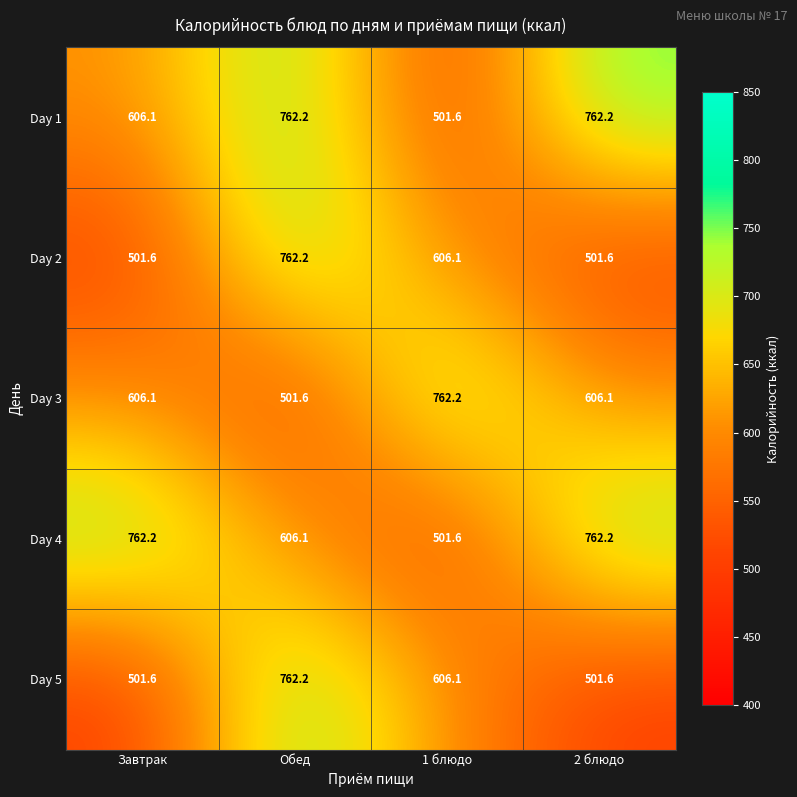

What is the spread (max minus min) of values at 2 блюдо?

260.6